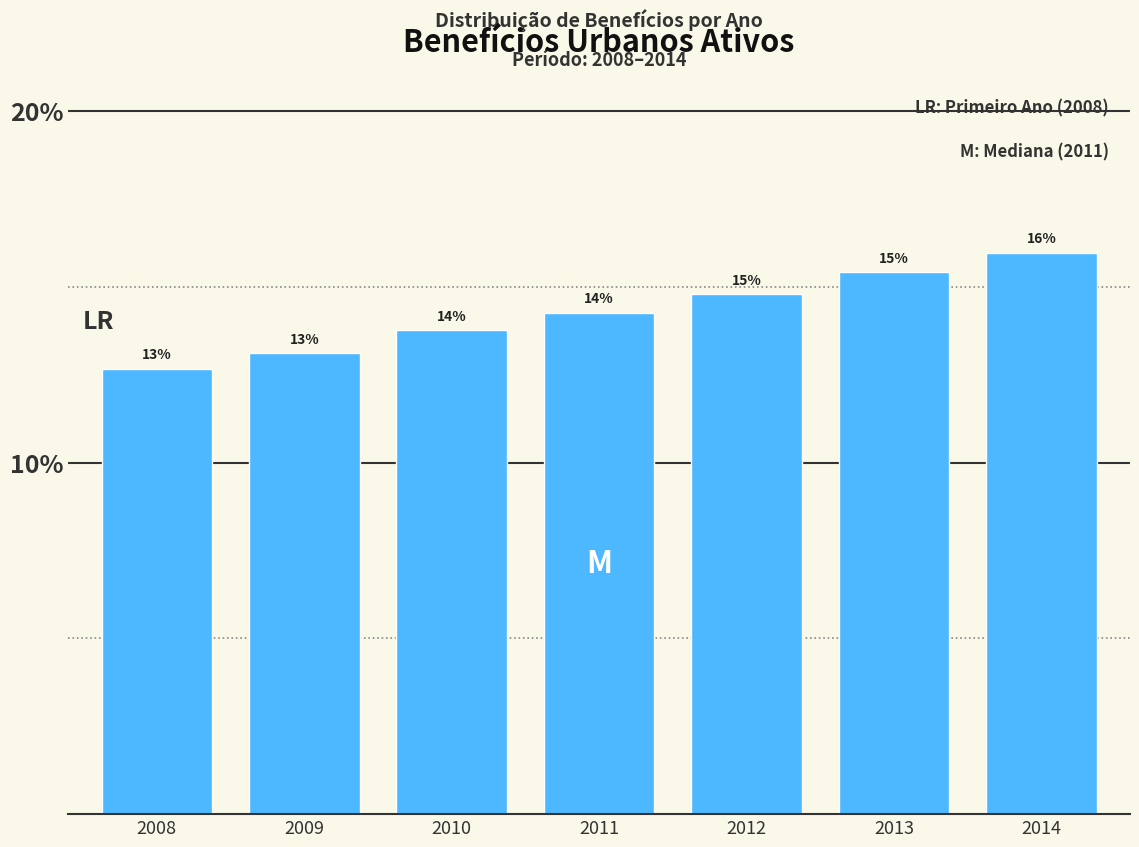

Does the chart contain any negative values?

No